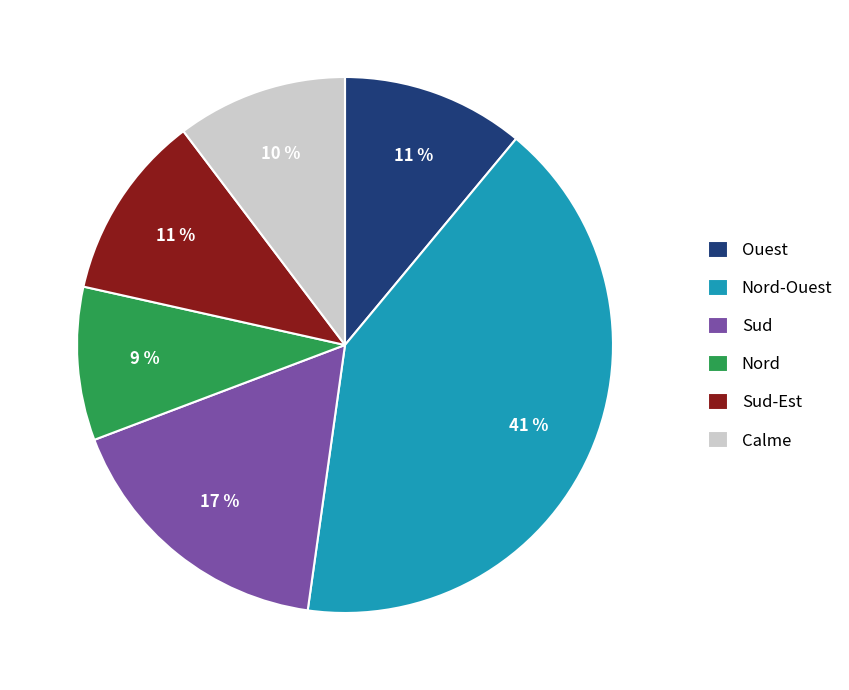

To the nearest percent, what is the combined percentage of Ouest and Nord?

20%